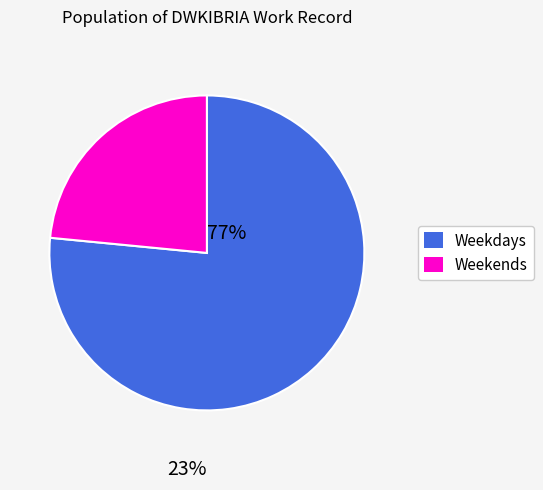

Is there a majority slice in this chart?

Yes